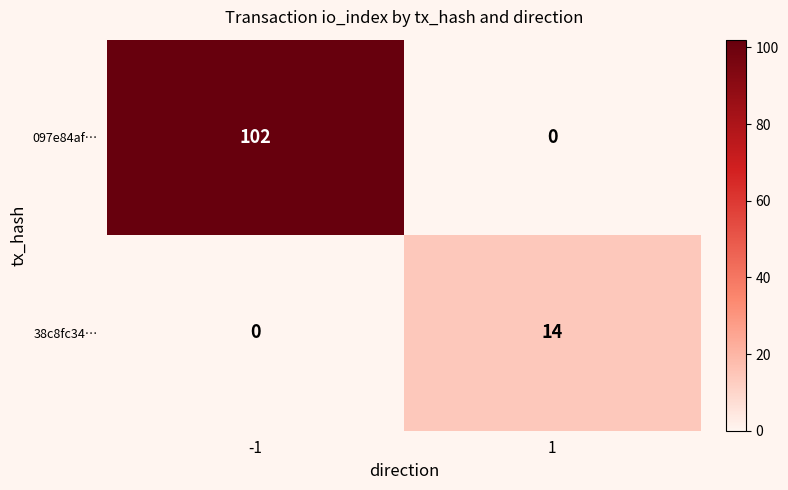

Which label corresponds to the largest value in the chart?

-1